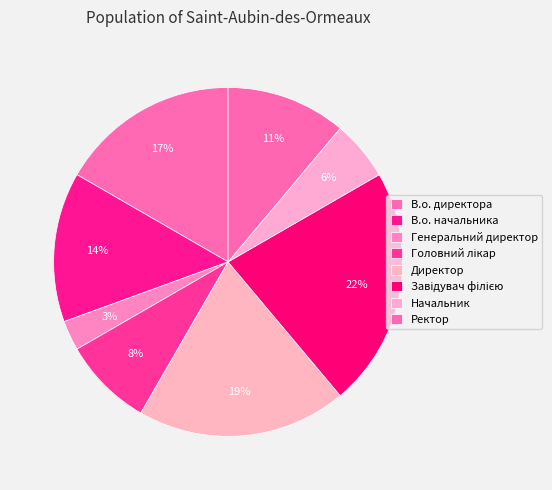

How many slices are in this pie chart?

8